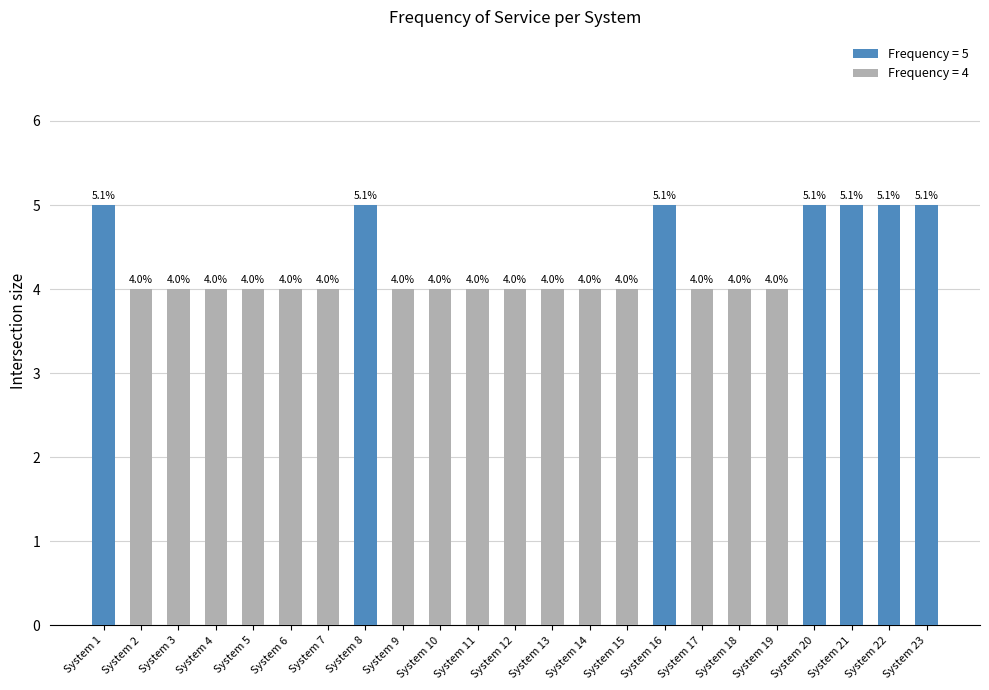

Does the chart contain stacked bars?

No